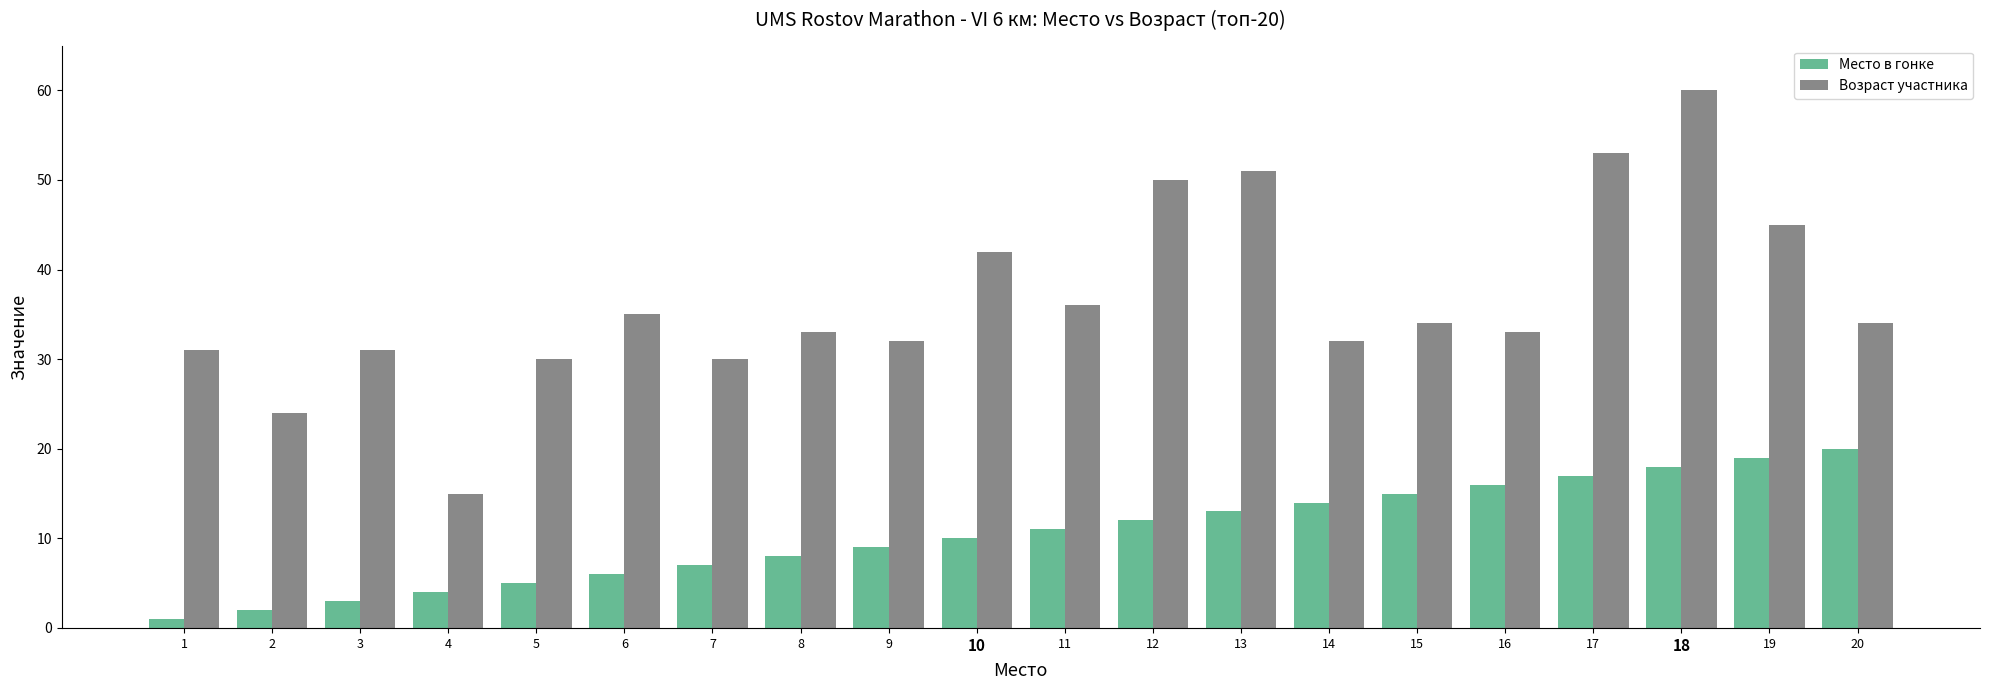

The Возраст участника series shows 29 at 12. True or false?

False